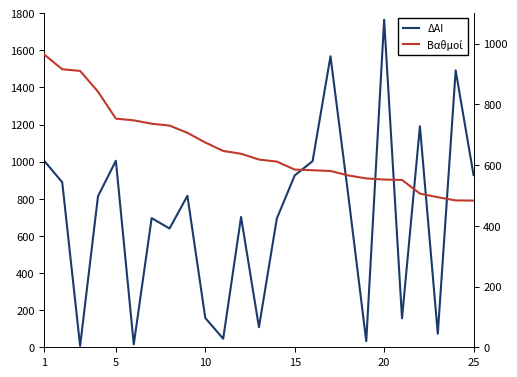

Which series ends up on top after the final intersection of ΔΑΙ and Βαθμοί?

ΔΑΙ